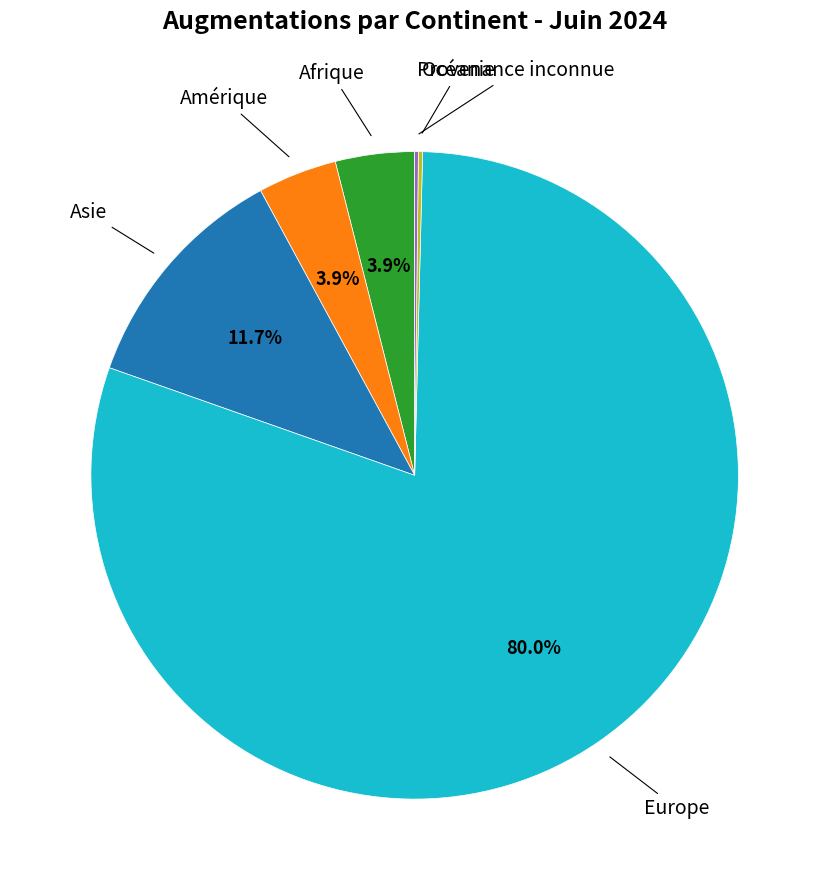

Is there any slice that represents more than half of the pie?

Yes